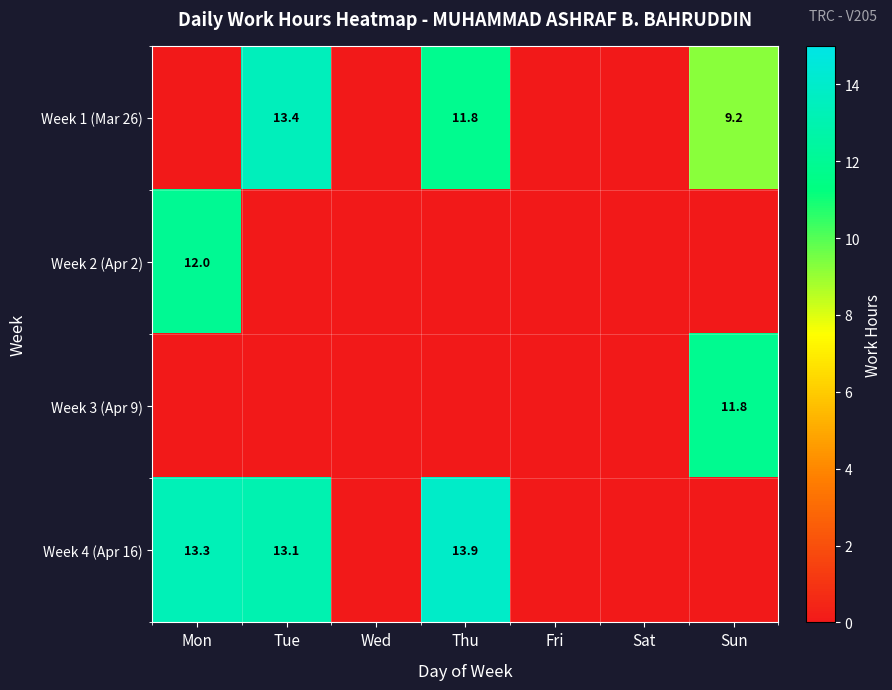

Is it true that Week 3 (Apr 9) equals 17.1 at Sun?

False